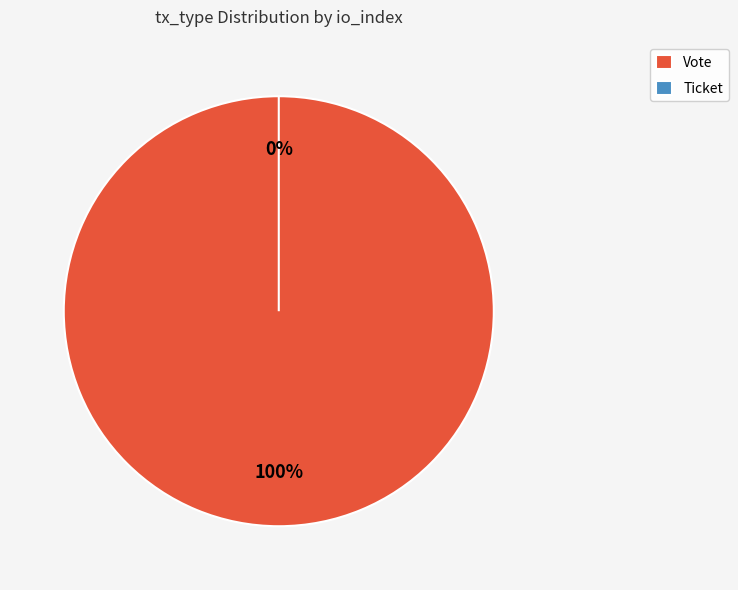

How many segments does this pie chart have?

2